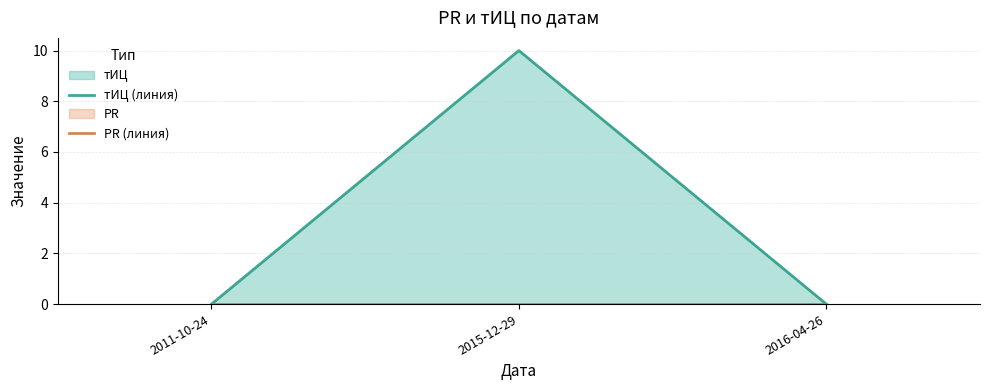

At 2016-04-26, list the series in order from largest to smallest.

тИЦ (линия), PR (линия)